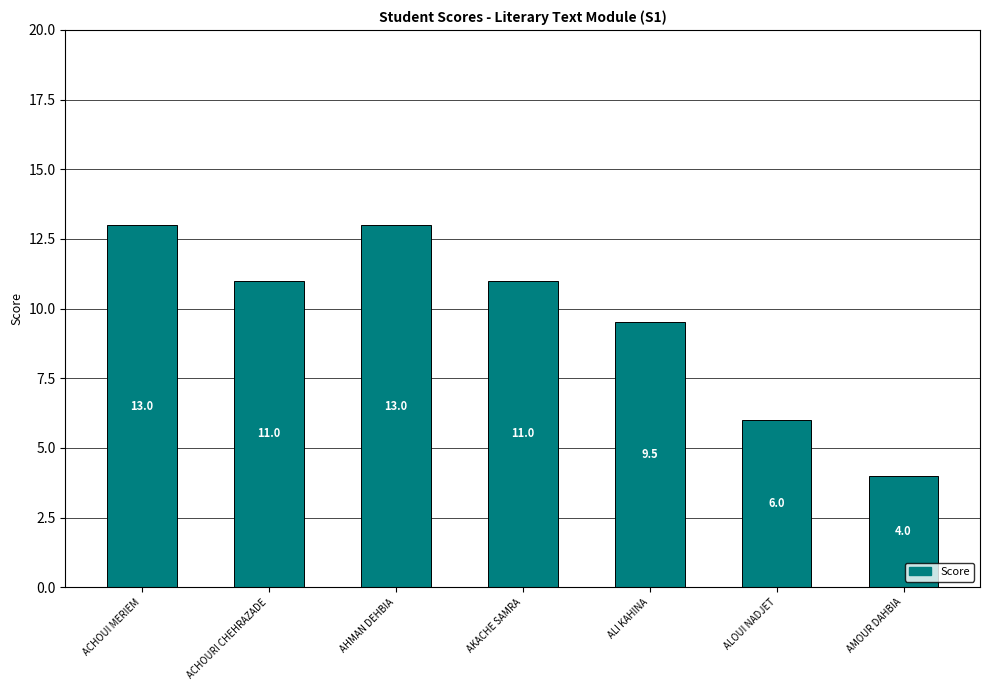

The chart shows a value of 11.0 at AKACHE SAMRA. True or false?

True